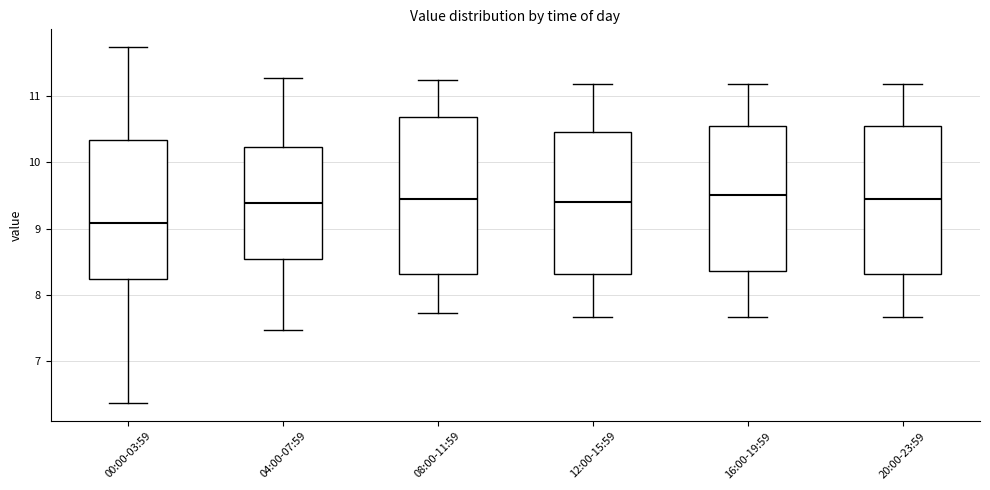

Which box is the tallest, from its lower edge to its upper edge?

08:00-11:59